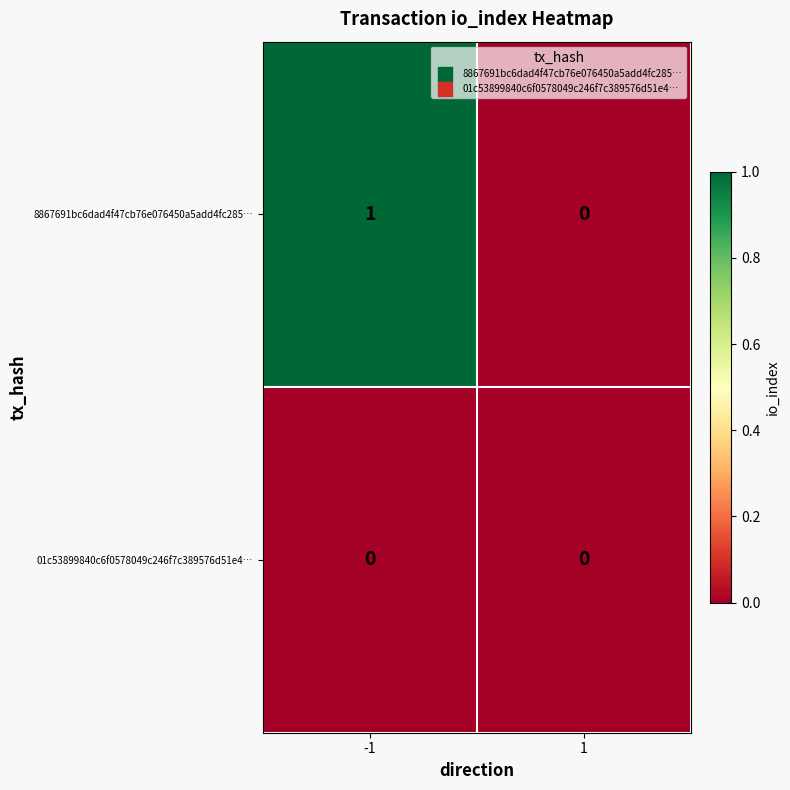

What is the maximum value shown in the chart?

1